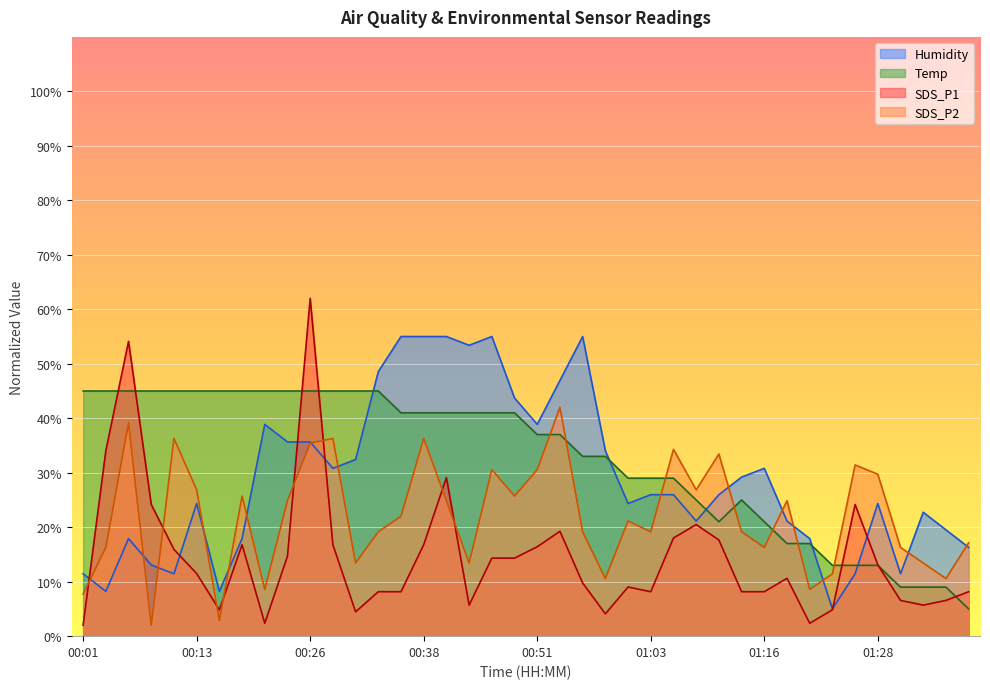

How many lines are shown in the chart?

4